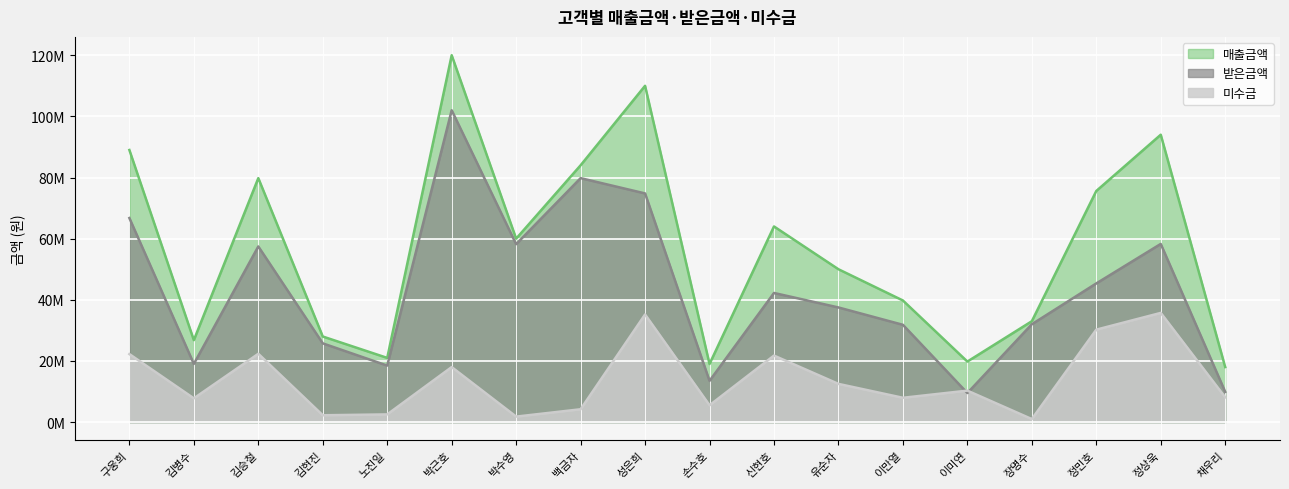

True or false: 미수금 has more than 0 points higher than both neighbors.

True